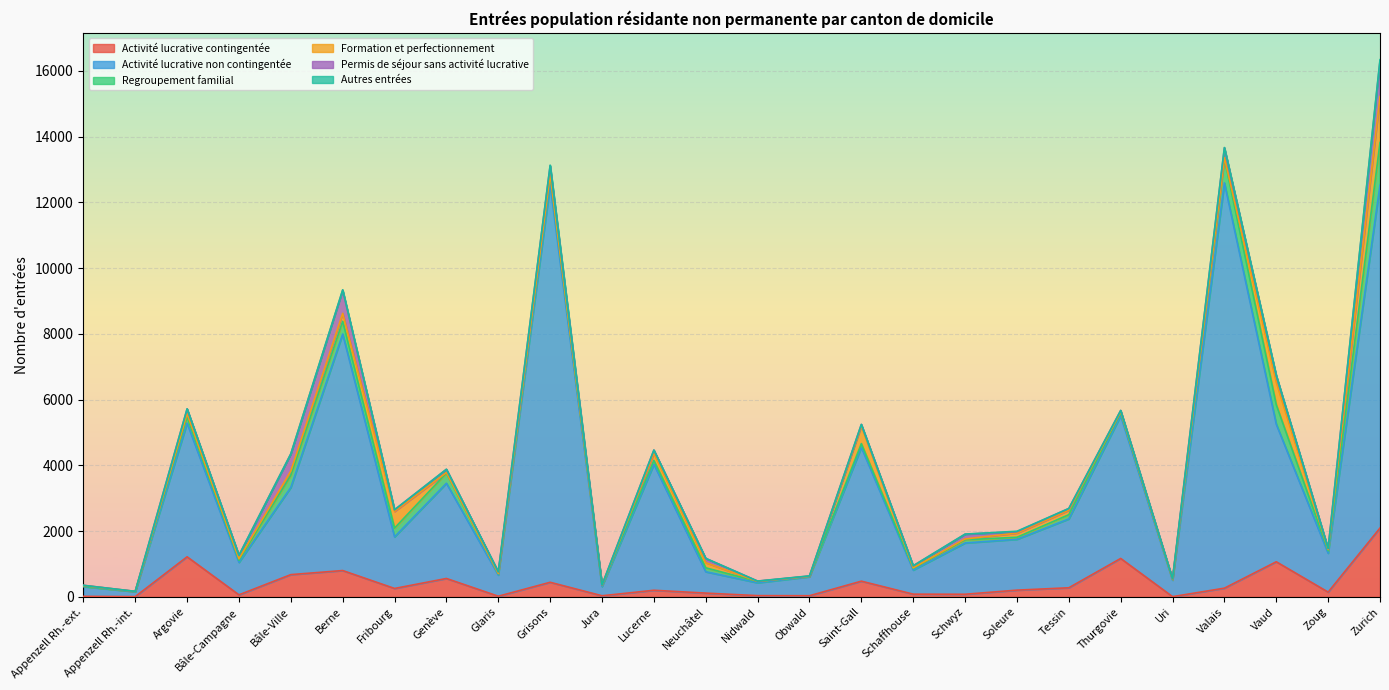

In Activité lucrative contingentée, how many points are lower than both neighbors (excluding endpoints)?

9